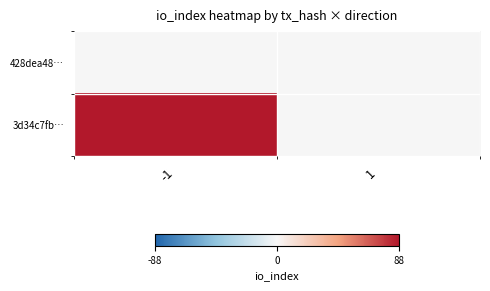

What is the difference between the highest and lowest values at -1?

88